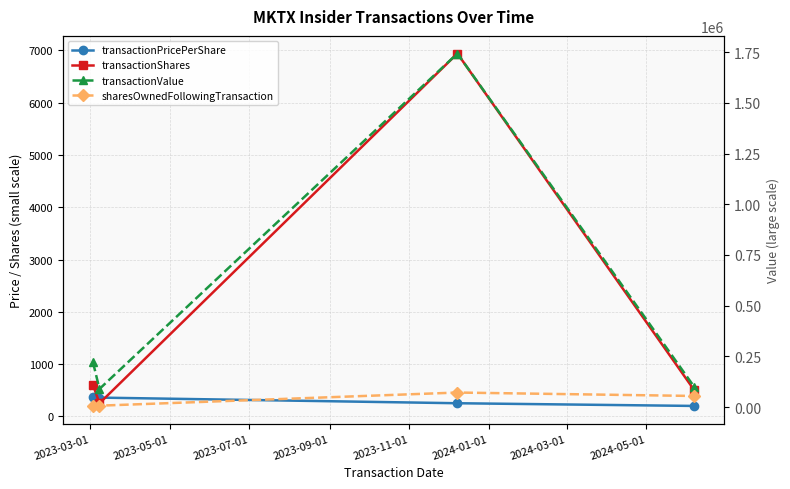

Reading left to right, extract all data points from this chart.

transactionPricePerShare: 366.6	358.8	251.2	199.5
transactionShares: 604.0	250.0	6940.0	500.0
transactionValue: 221414.0	89700.0	1742999.0	99740.0
sharesOwnedFollowingTransaction: 5882.0	7156.0	71899.0	55009.0